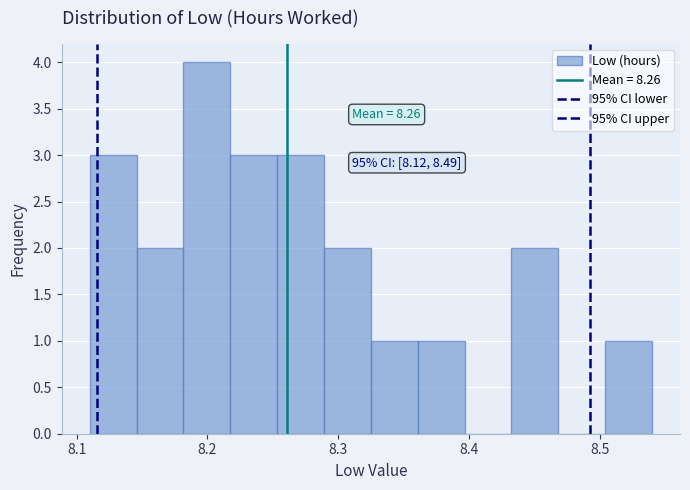

Read against the x-axis, roughly where is the centre of the tallest bar?

8.20